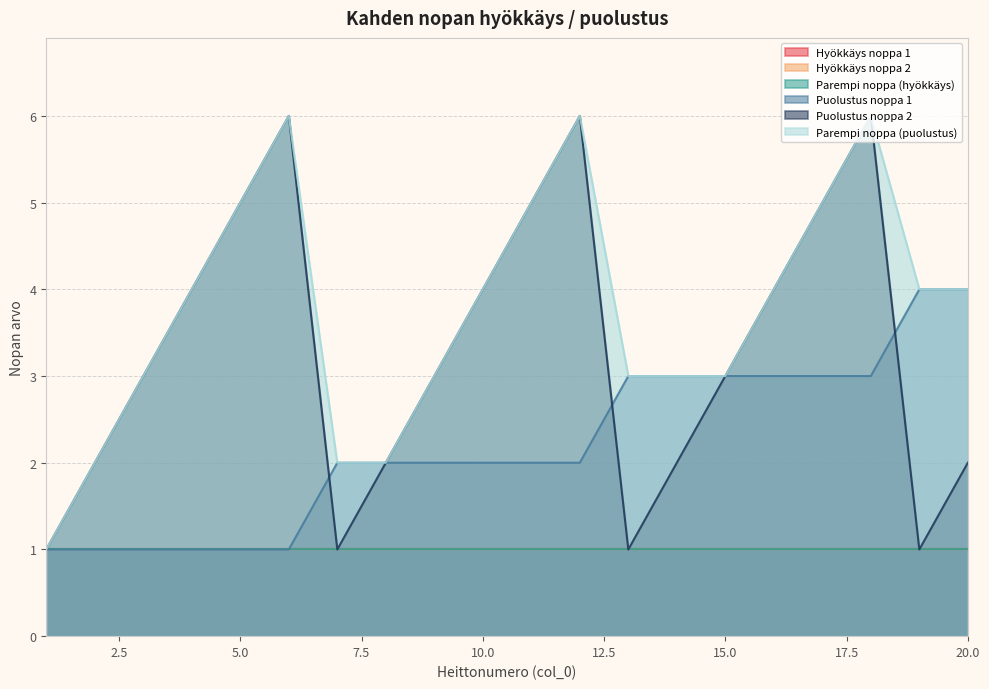

What is the value of the Parempi noppa (puolustus) point at the 4th from the left?

4